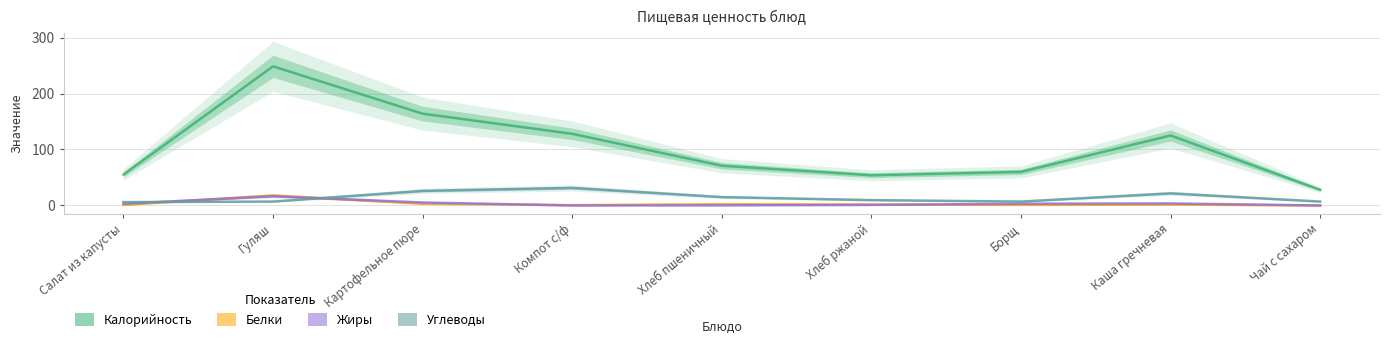

Reading left to right, extract all data points from this chart.

Калорийность: 55.3	248.5	164.0	128.0	71.0	54.0	60.0	125.0	28.0
Белки: 0.9	18.0	3.0	0.6	2.3	1.6	1.0	1.6	0.0
Жиры: 3.1	16.5	5.3	0.0	0.2	1.0	3.2	3.6	0.0
Углеводы: 6.0	7.0	26.1	31.4	15.0	9.6	7.0	21.7	7.0